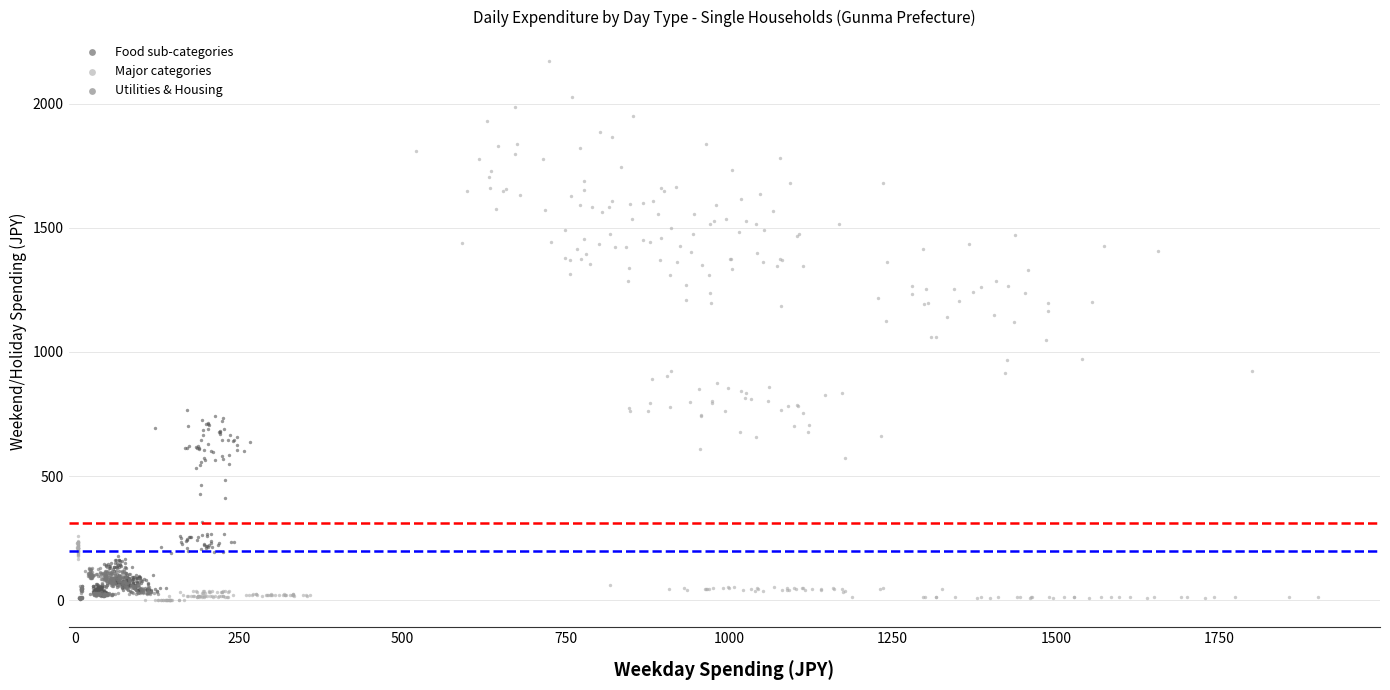

Which series has the widest spread of Y values?

Major categories